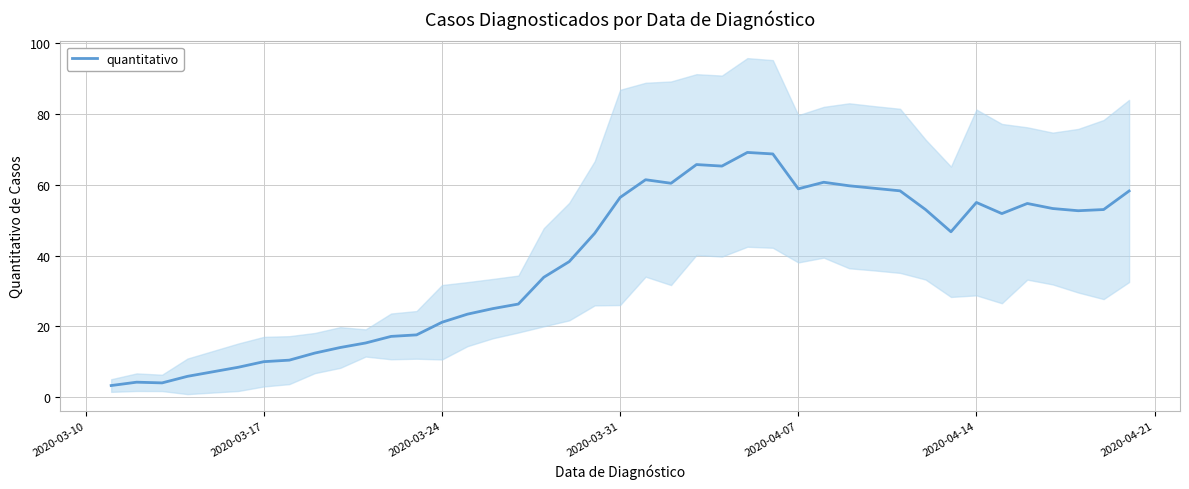

What is the highest value of the quantitativo series?

69.1